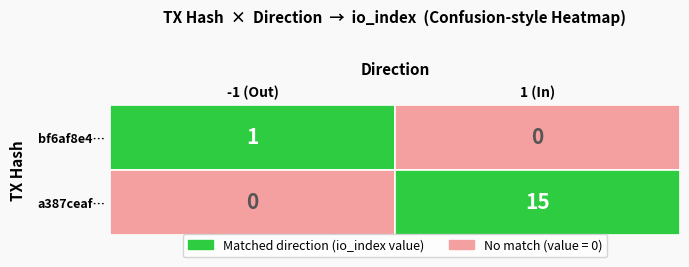

What is the greatest value displayed?

15